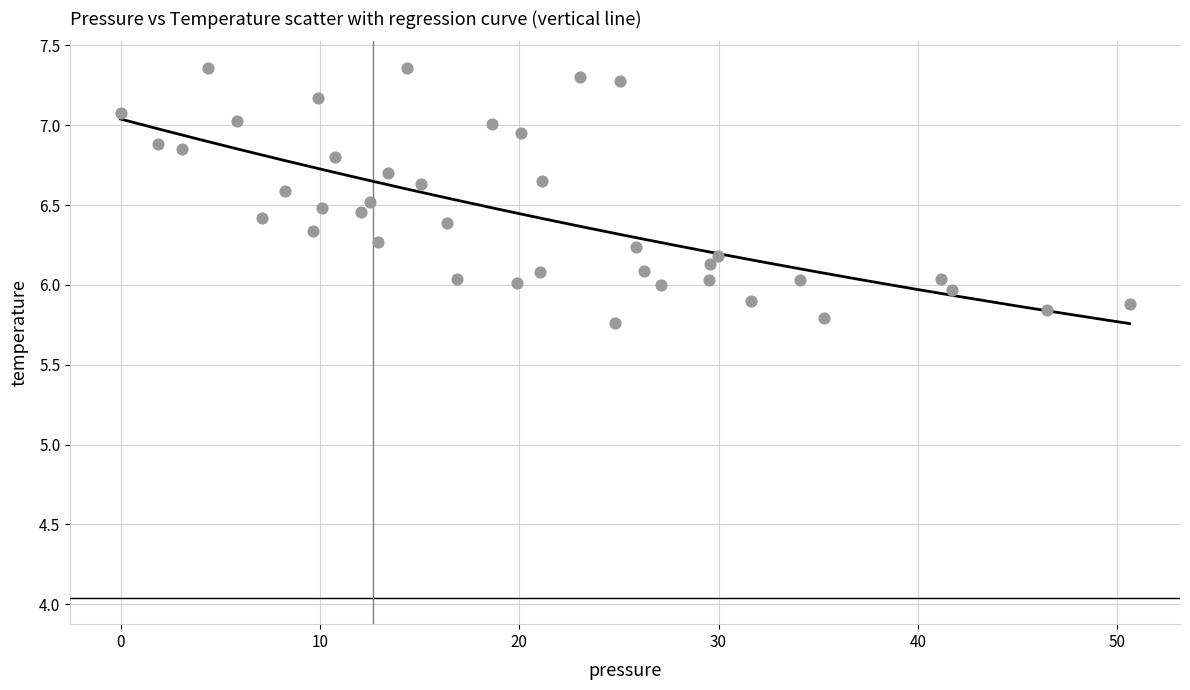

What is the range of Y values (max minus min)?

1.6